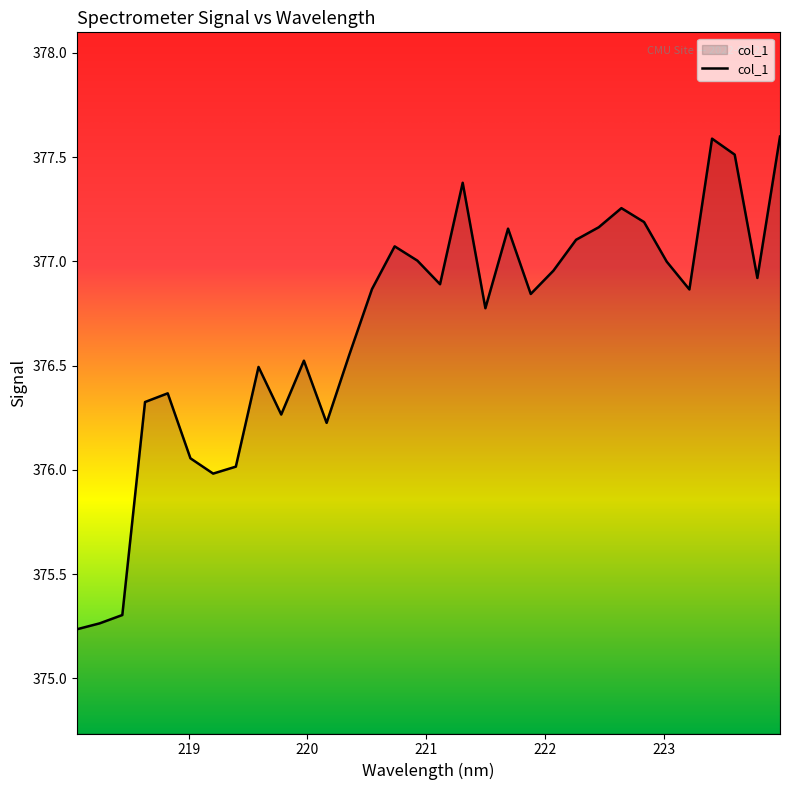

What is the maximum value shown in the chart?

377.6